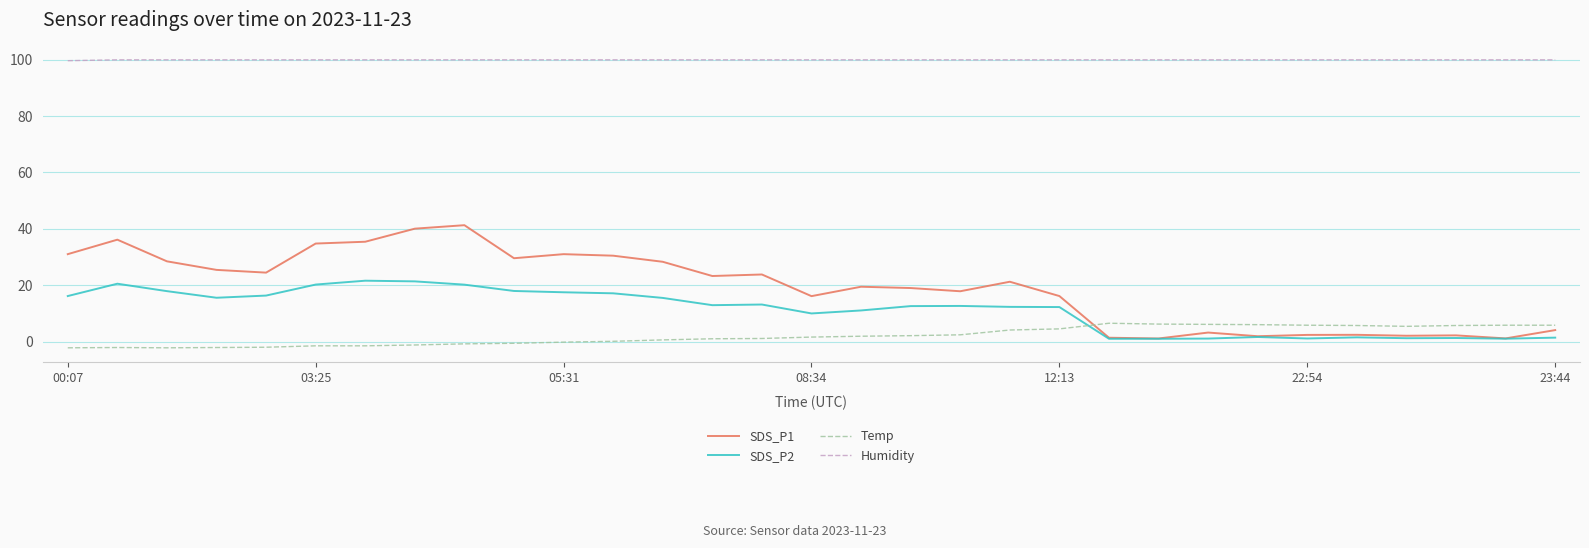

What are all the series names shown in the legend?

SDS_P1, SDS_P2, Temp, Humidity